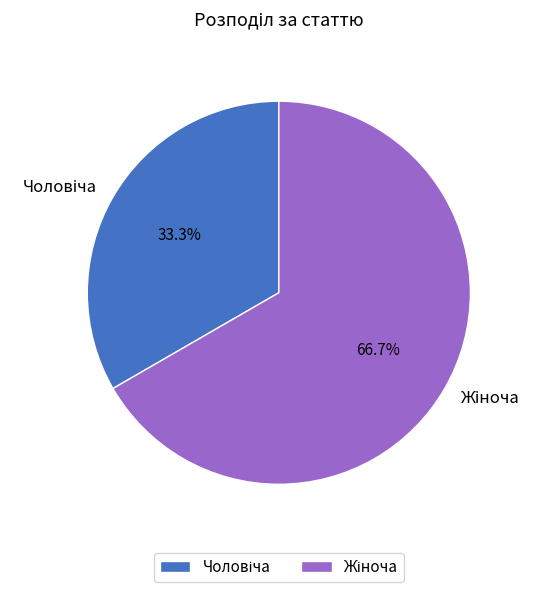

Is there a majority slice in this chart?

Yes